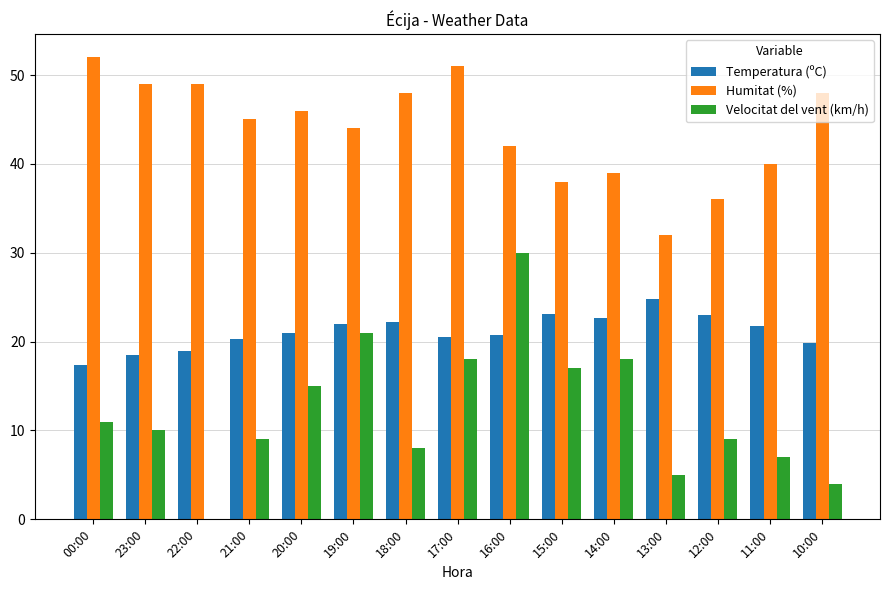

Which series changed the most between 16:00 and 14:00?

Velocitat del vent (km/h)